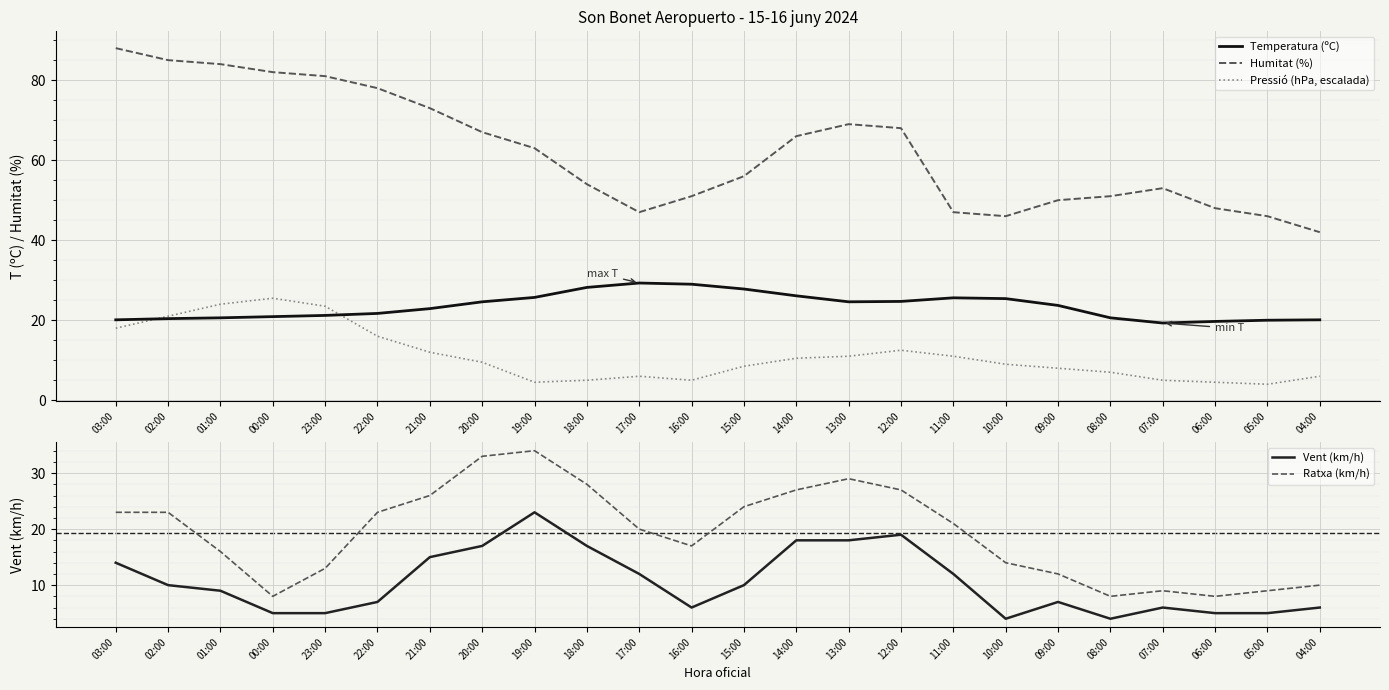

What is the sum of all Humitat (%) values?

1495.0